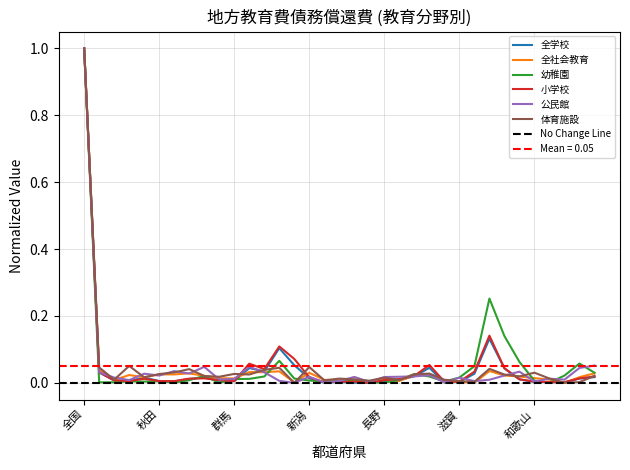

At which label is 公民館 closest to 0?

神奈川